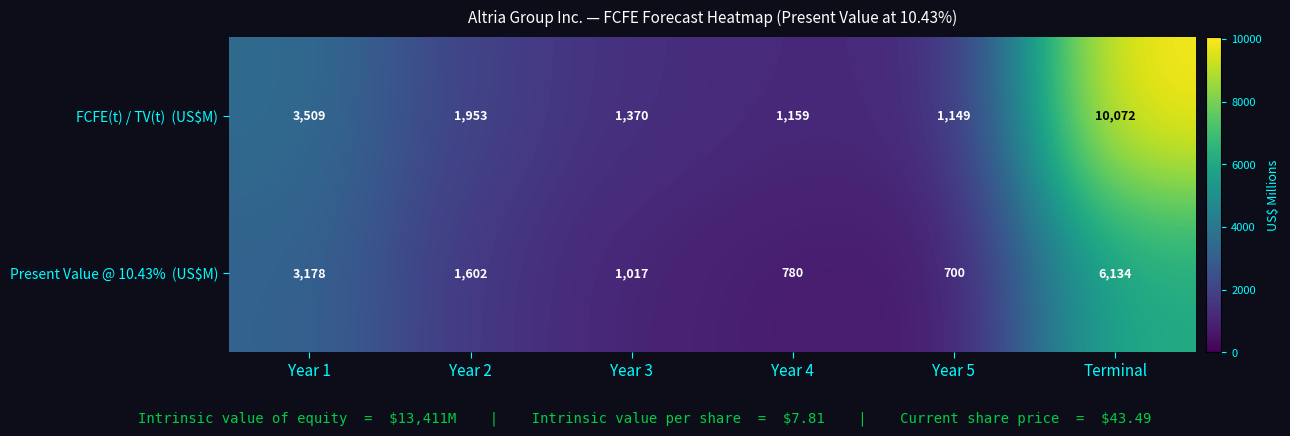

How many series are shown in this chart?

2